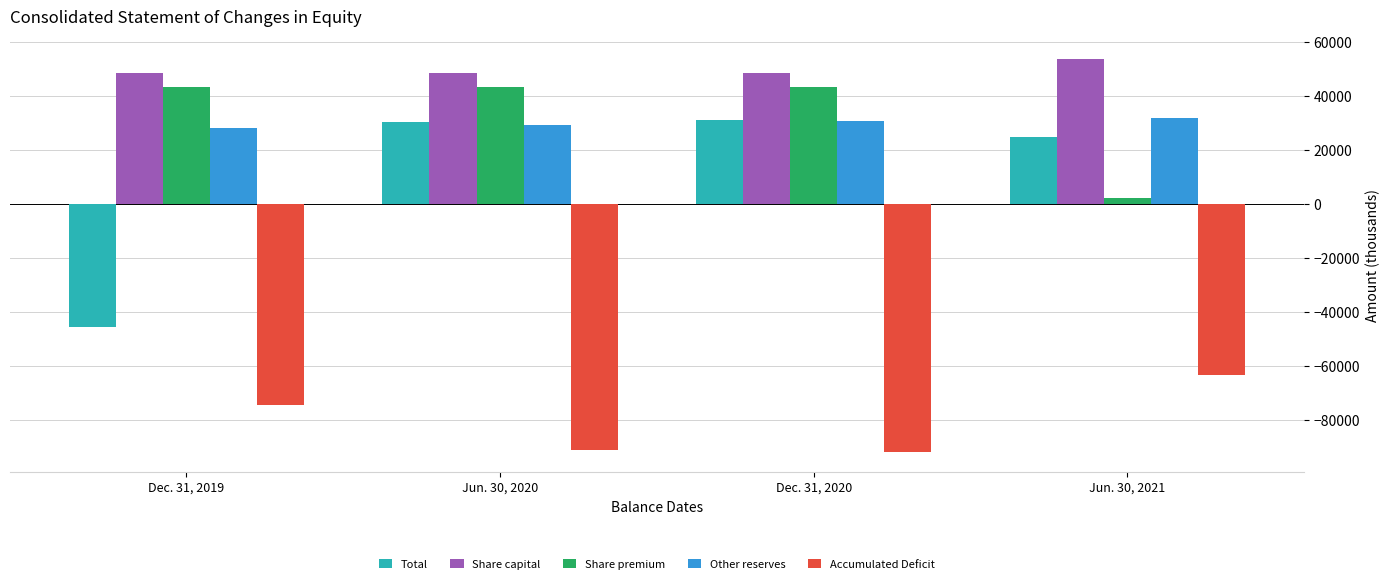

Which series changed the most between Dec. 31, 2019 and Jun. 30, 2020?

Total